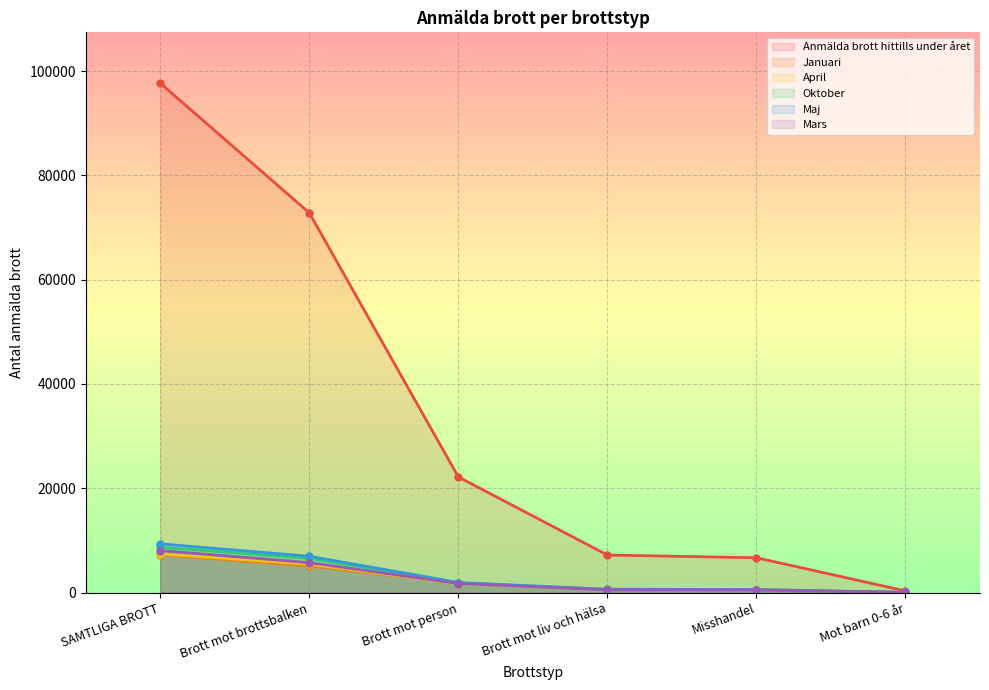

What is the label of the 2nd point from the left?

Brott mot brottsbalken